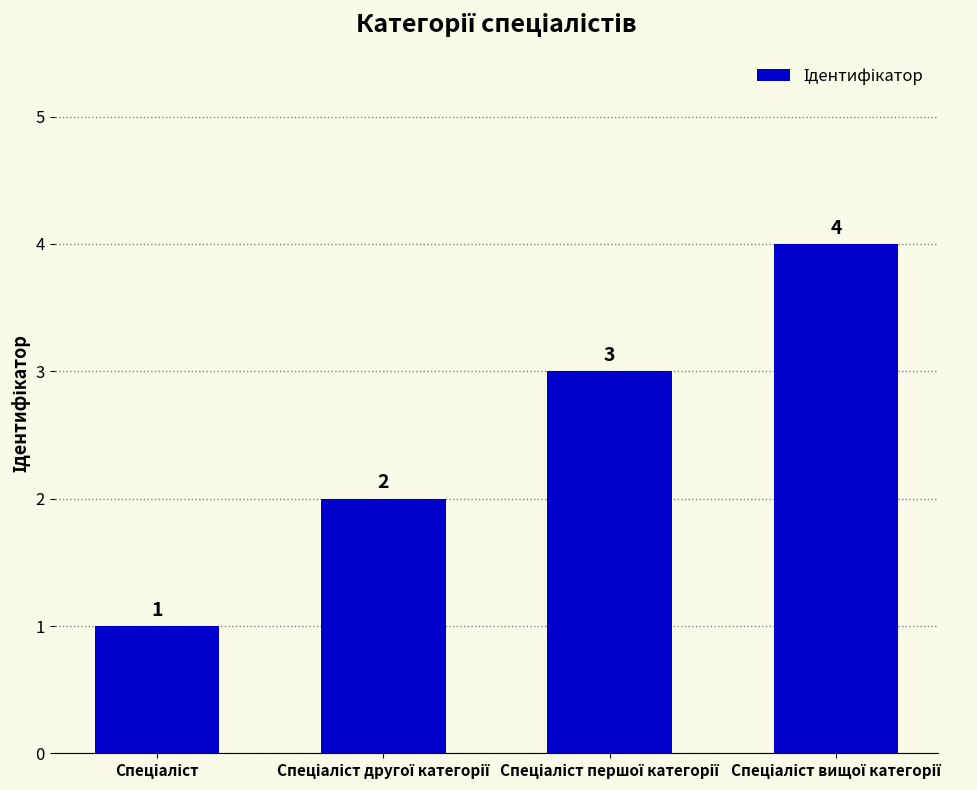

What is the sum of all values?

10